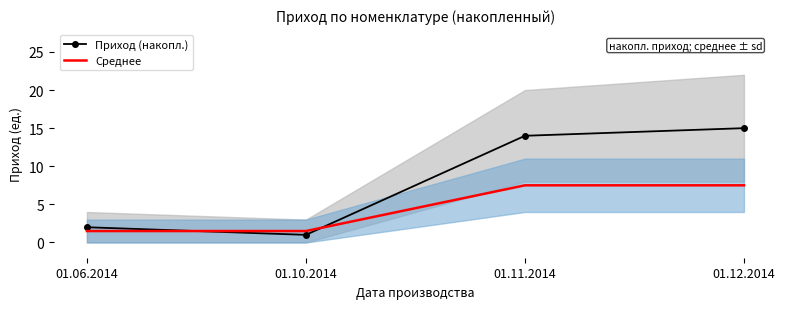

Reading right to left, what are all the values shown in this chart?

Приход (накопл.): 15.0	14.0	1.0	2.0
Среднее: 7.5	7.5	1.5	1.5